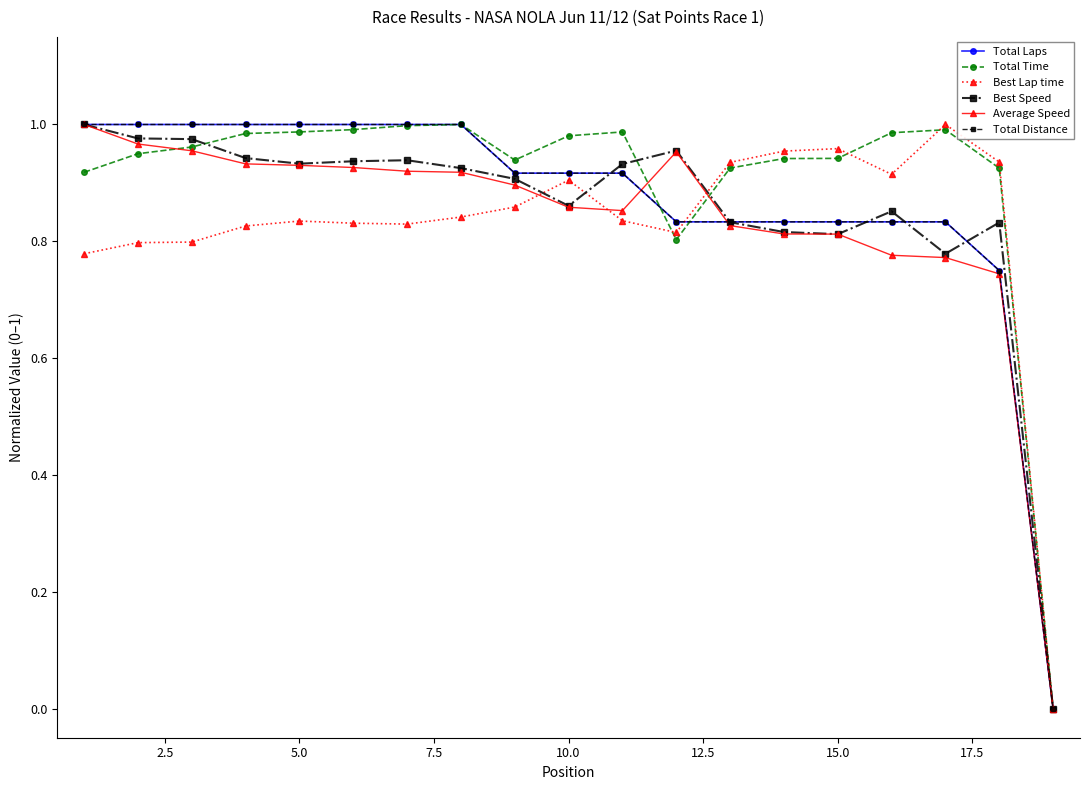

Is this an area chart (filled region under the line)?

No